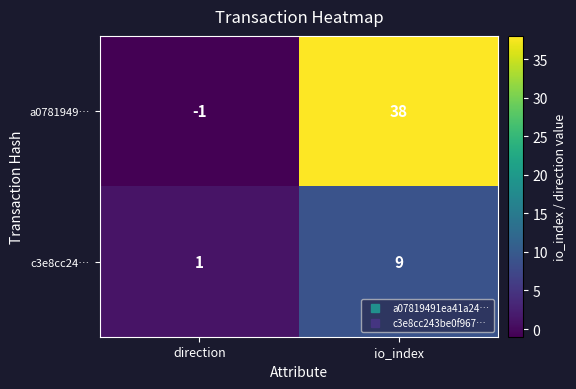

List the series in order of their overall mean, lowest first.

c3e8cc24…, a0781949…